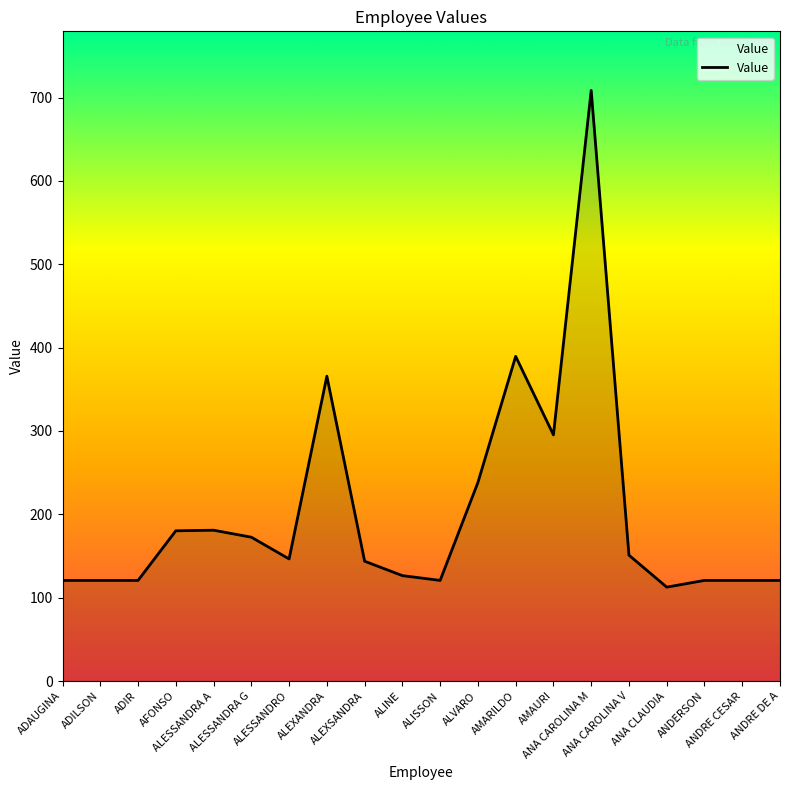

Count the number of data series in this chart.

1